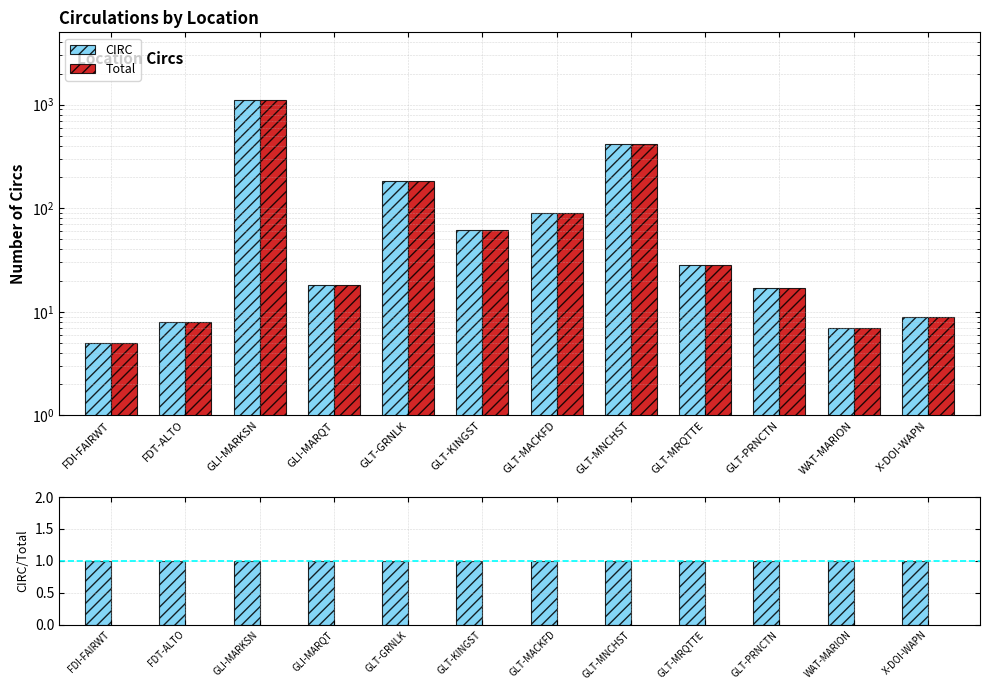

What is the highest value of the CIRC series?

1099